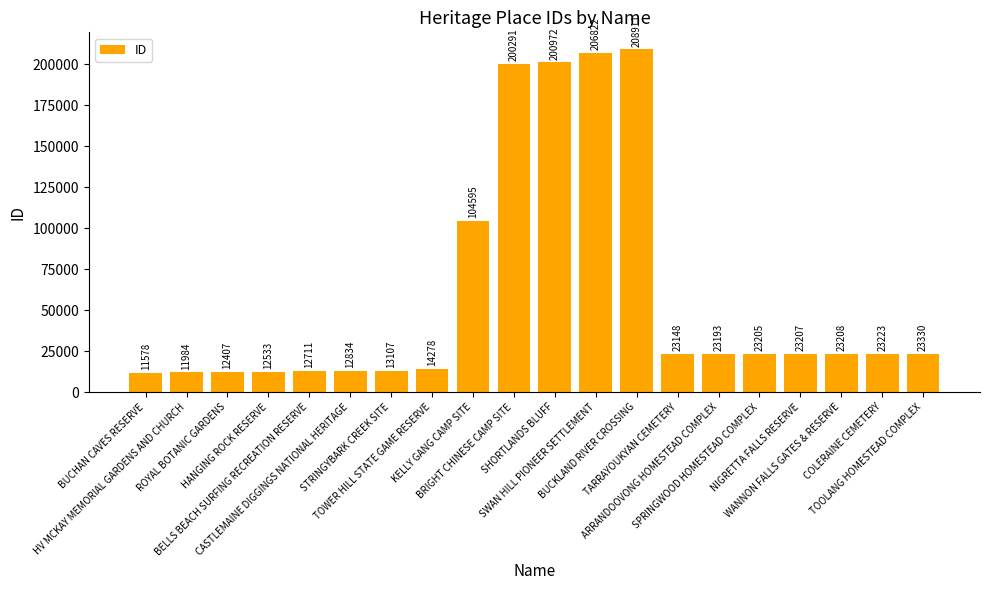

True or false: the data shows 23208 at WANNON FALLS GATES & RESERVE.

True